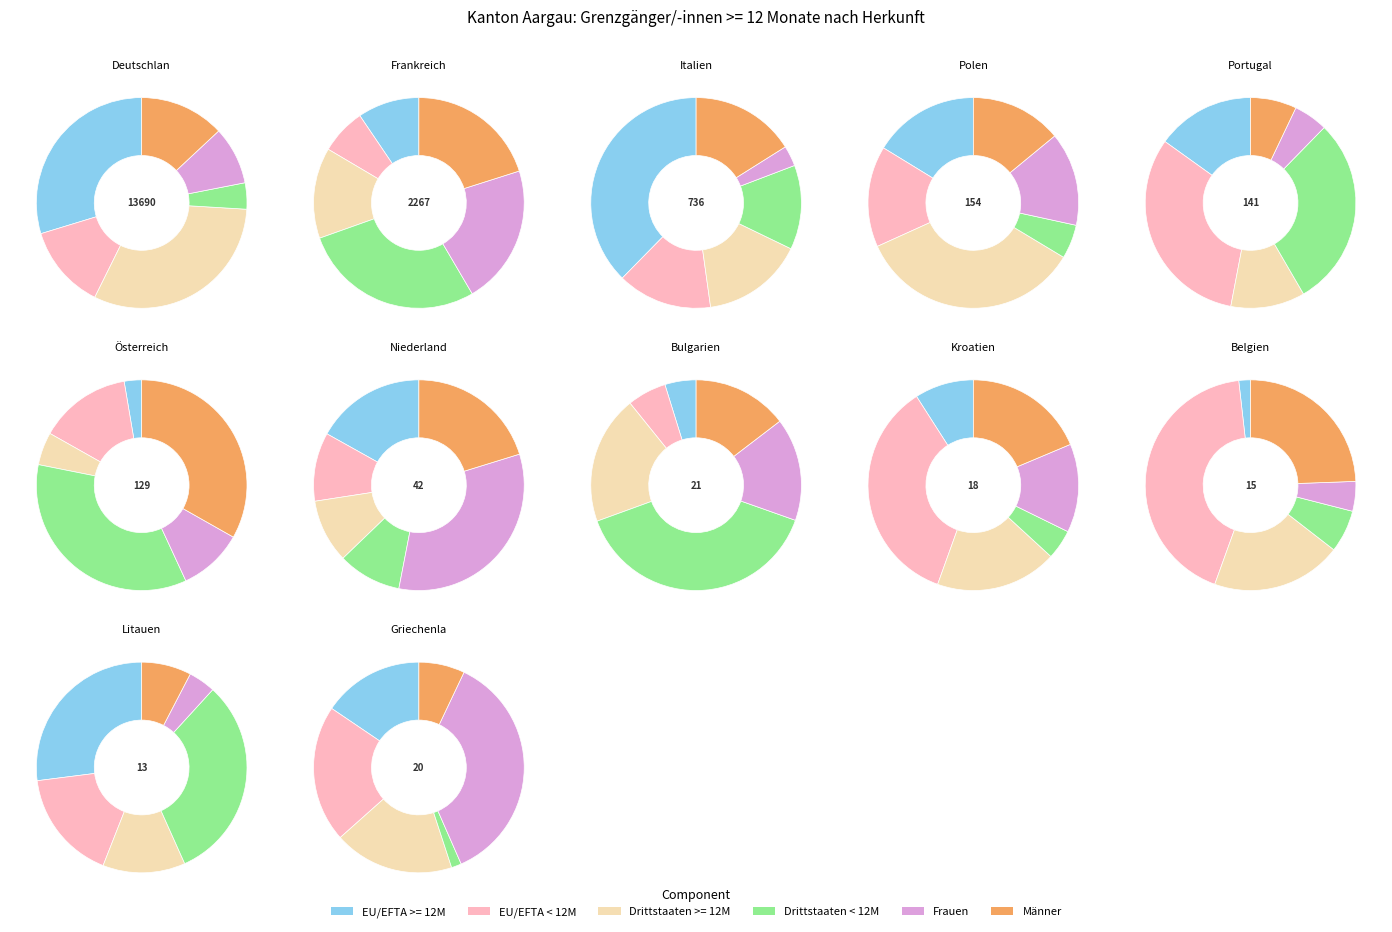

Does Deutschland represent more than half of the total?

Yes